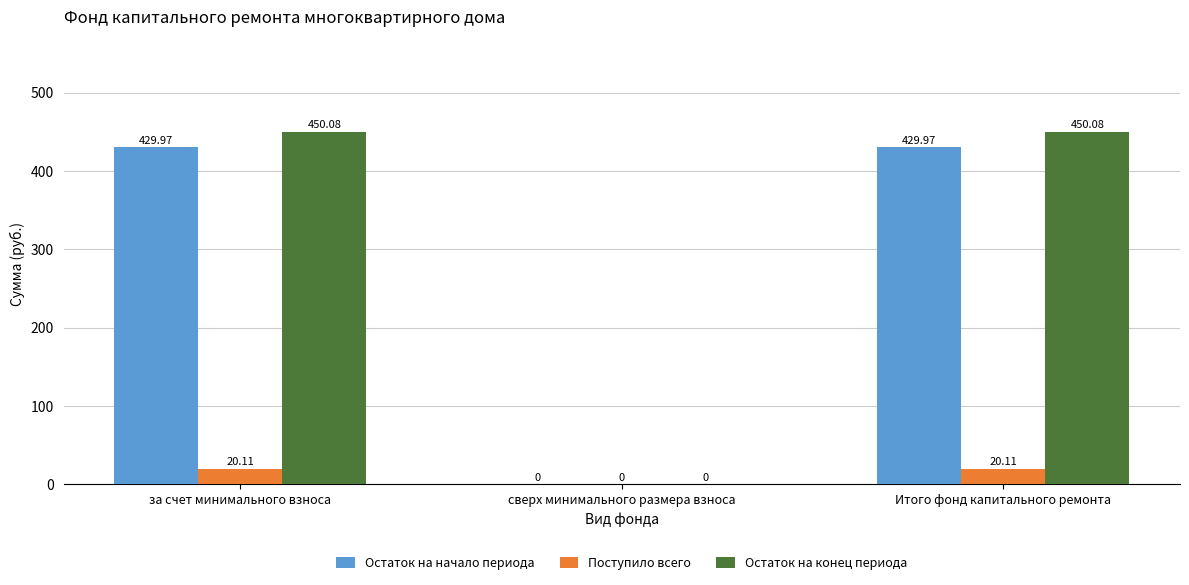

Reading left to right, extract all data points from this chart.

Остаток на начало периода: за счет минимального взноса=430.0	сверх минимального размера взноса=0.0	Итого фонд капитального ремонта=430.0
Поступило всего: за счет минимального взноса=20.1	сверх минимального размера взноса=0.0	Итого фонд капитального ремонта=20.1
Остаток на конец периода: за счет минимального взноса=450.1	сверх минимального размера взноса=0.0	Итого фонд капитального ремонта=450.1